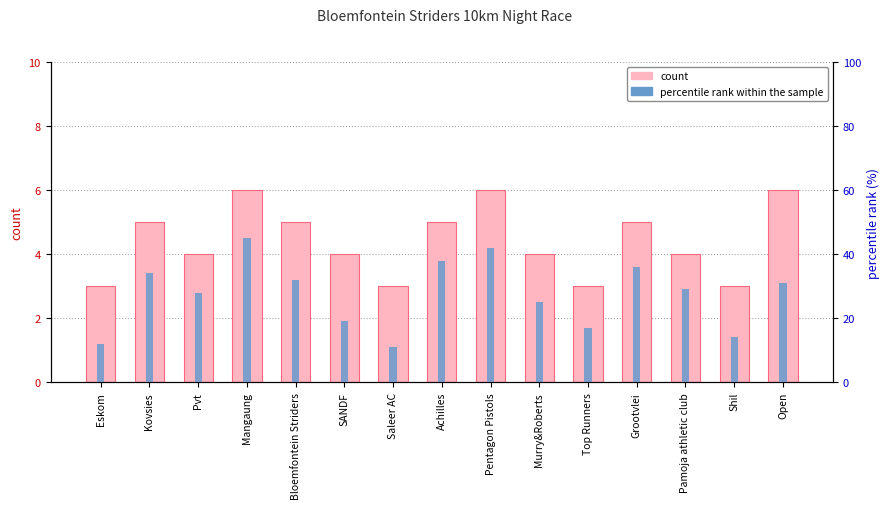

Reading left to right, list all the values displayed in this chart.

count: 3	5	4	6	5	4	3	5	6	4	3	5	4	3	6
percentile rank within the sample: 12	34	28	45	32	19	11	38	42	25	17	36	29	14	31